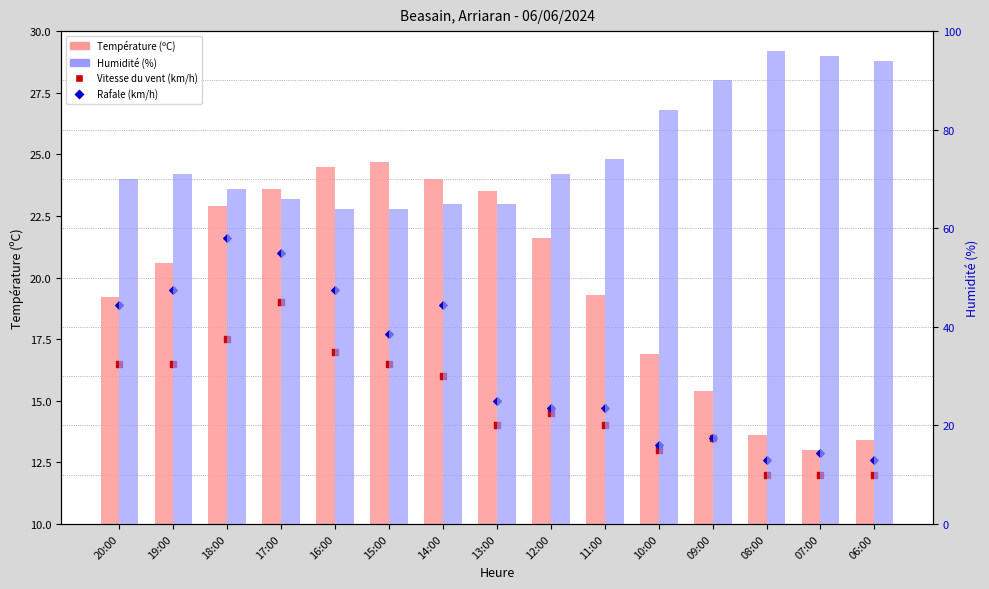

Which series reaches the maximum Y coordinate?

Humidité (%)